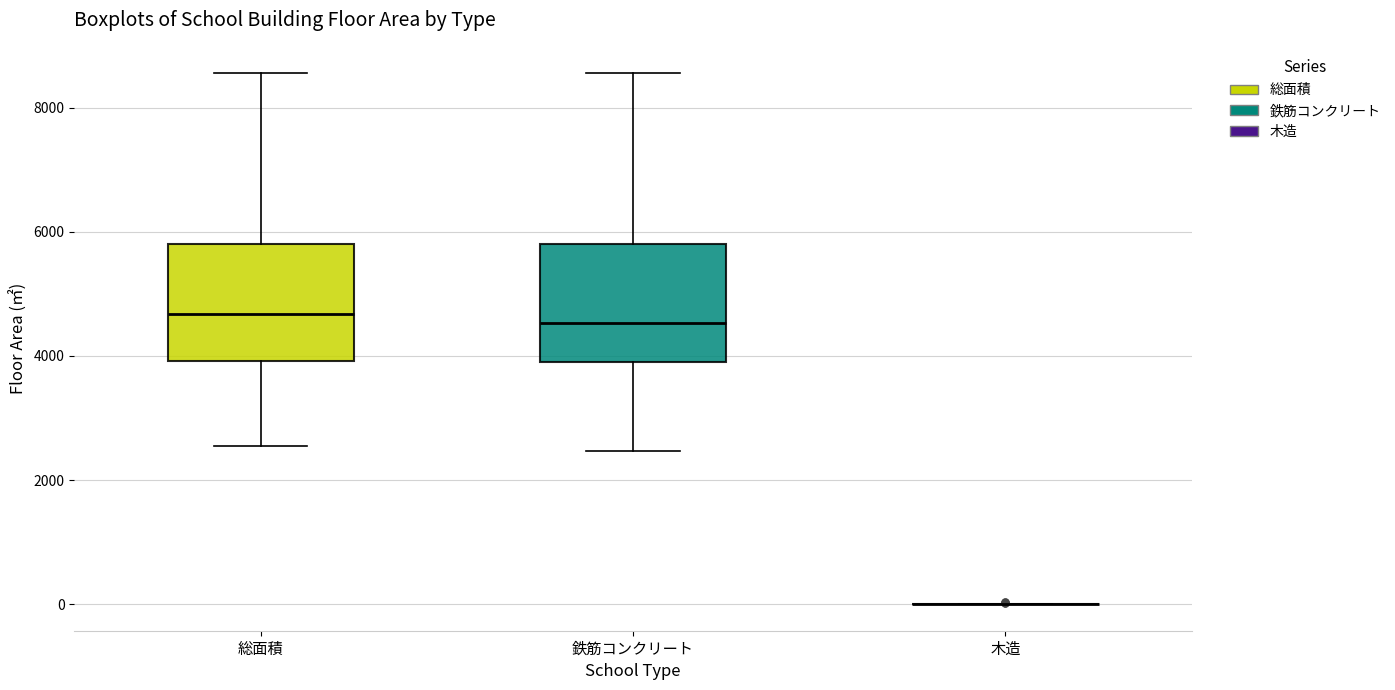

Where does the lower whisker of the box for 総面積 end on the y-axis? The values are not printed on the chart, so give them approximately, as read against the axis.

2600